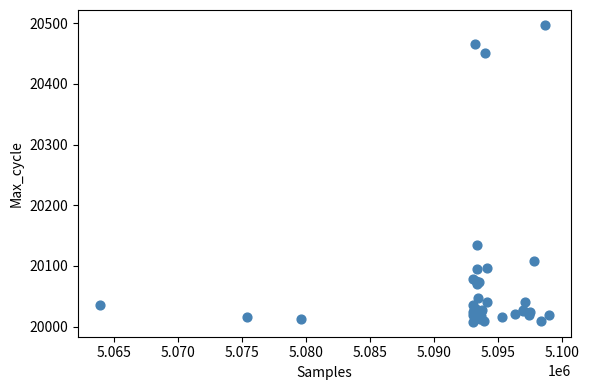

What Y value in the scatter plot is closest to 20252?

20134